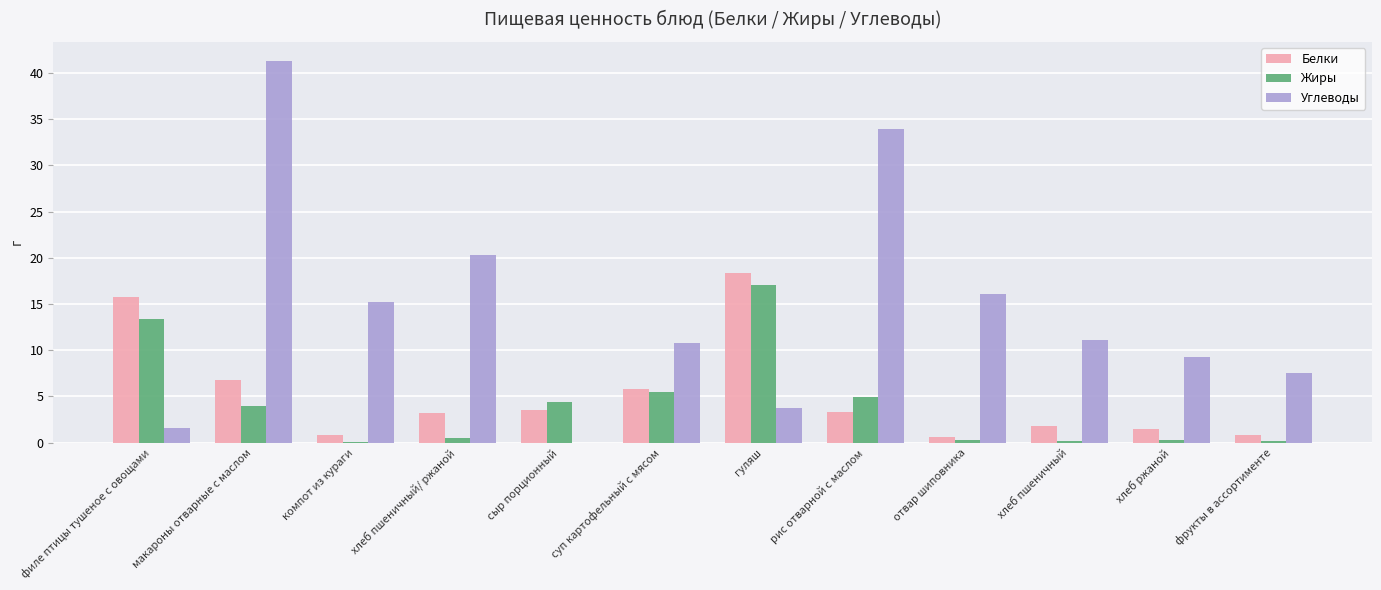

What is the greatest value displayed?

41.3